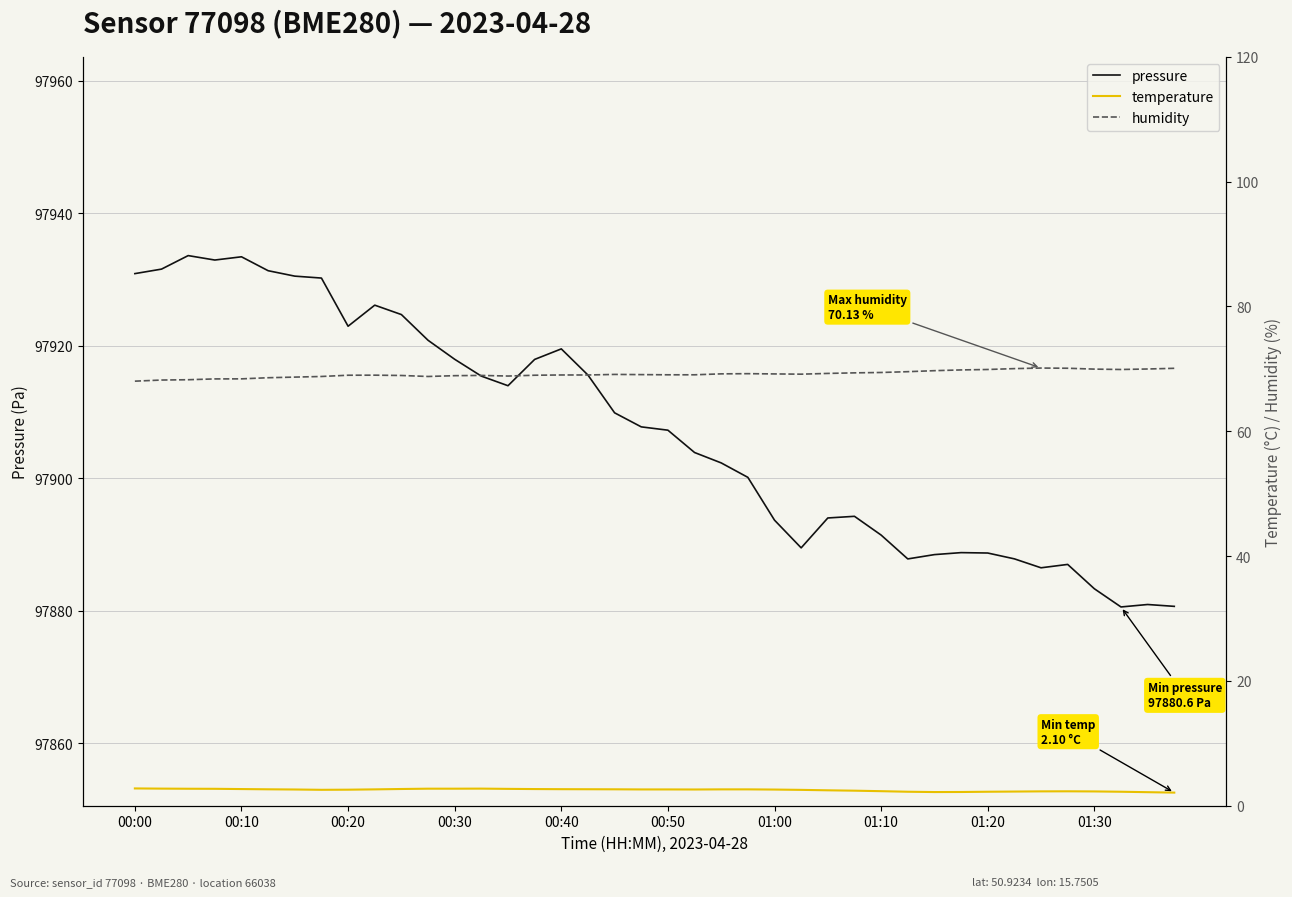

Reading left to right, list all the values displayed in this chart.

pressure: 97930.9	97931.5	97933.6	97932.9	97933.4	97931.3	97930.5	97930.2	97922.9	97926.1	97924.7	97920.8	97917.9	97915.4	97913.9	97917.9	97919.5	97915.6	97909.9	97907.7	97907.2	97903.9	97902.3	97900.1	97893.6	97889.5	97894.0	97894.2	97891.4	97887.8	97888.4	97888.8	97888.7	97887.8	97886.5	97887.0	97883.3	97880.6	97880.9	97880.6
temperature: 2.8	2.7	2.7	2.7	2.7	2.6	2.6	2.5	2.6	2.6	2.7	2.7	2.7	2.7	2.7	2.7	2.6	2.6	2.6	2.6	2.6	2.6	2.6	2.6	2.6	2.5	2.5	2.4	2.3	2.2	2.2	2.2	2.2	2.3	2.3	2.3	2.3	2.2	2.2	2.1
humidity: 68.0	68.2	68.3	68.4	68.4	68.6	68.7	68.8	69.0	69.0	68.9	68.8	68.9	69.0	68.8	69.0	69.0	69.0	69.1	69.1	69.0	69.0	69.2	69.2	69.2	69.2	69.3	69.4	69.4	69.5	69.7	69.8	69.9	70.0	70.1	70.1	70.0	69.9	70.0	70.1